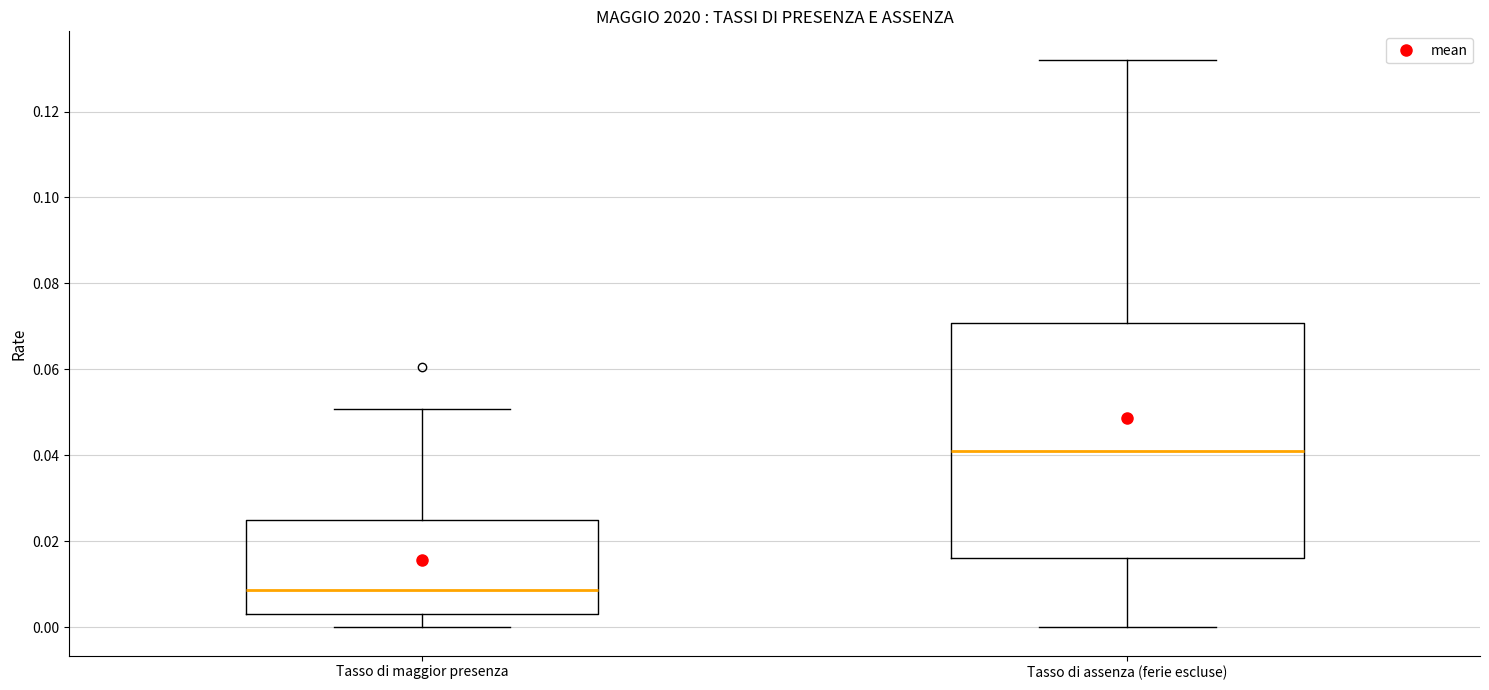

Which box's median line is the lowest?

Tasso di maggior presenza